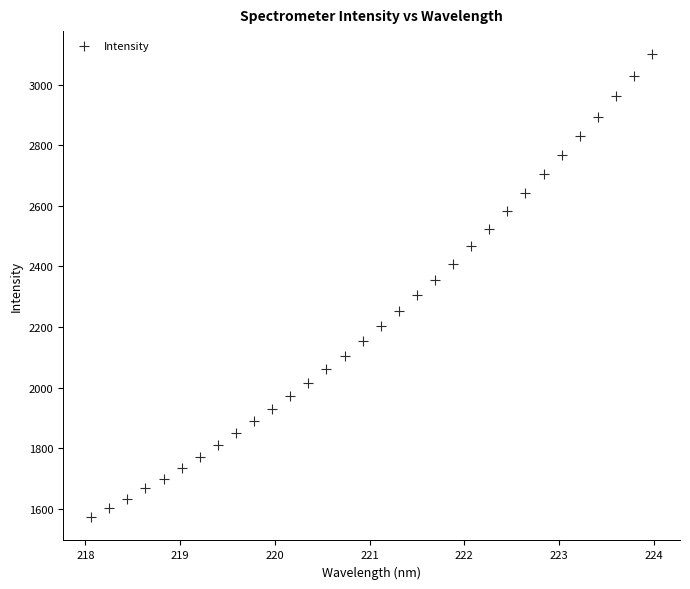

What is the range of X values (max minus min)?

5.9